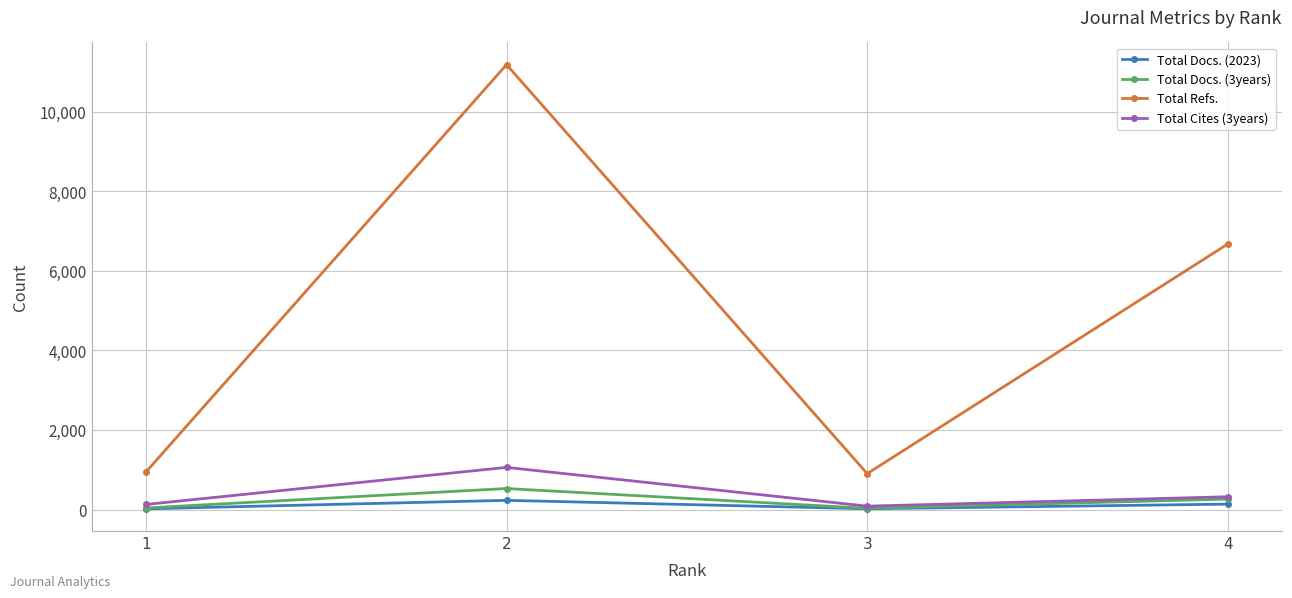

How many distinct data groups are displayed?

4